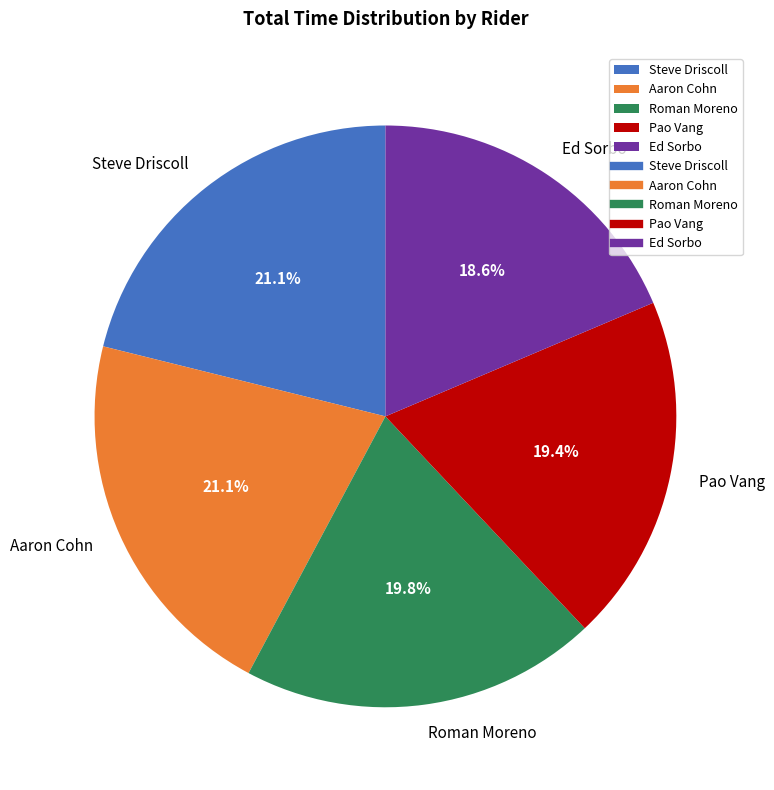

How much of the chart is everything except Pao Vang?

80.6%